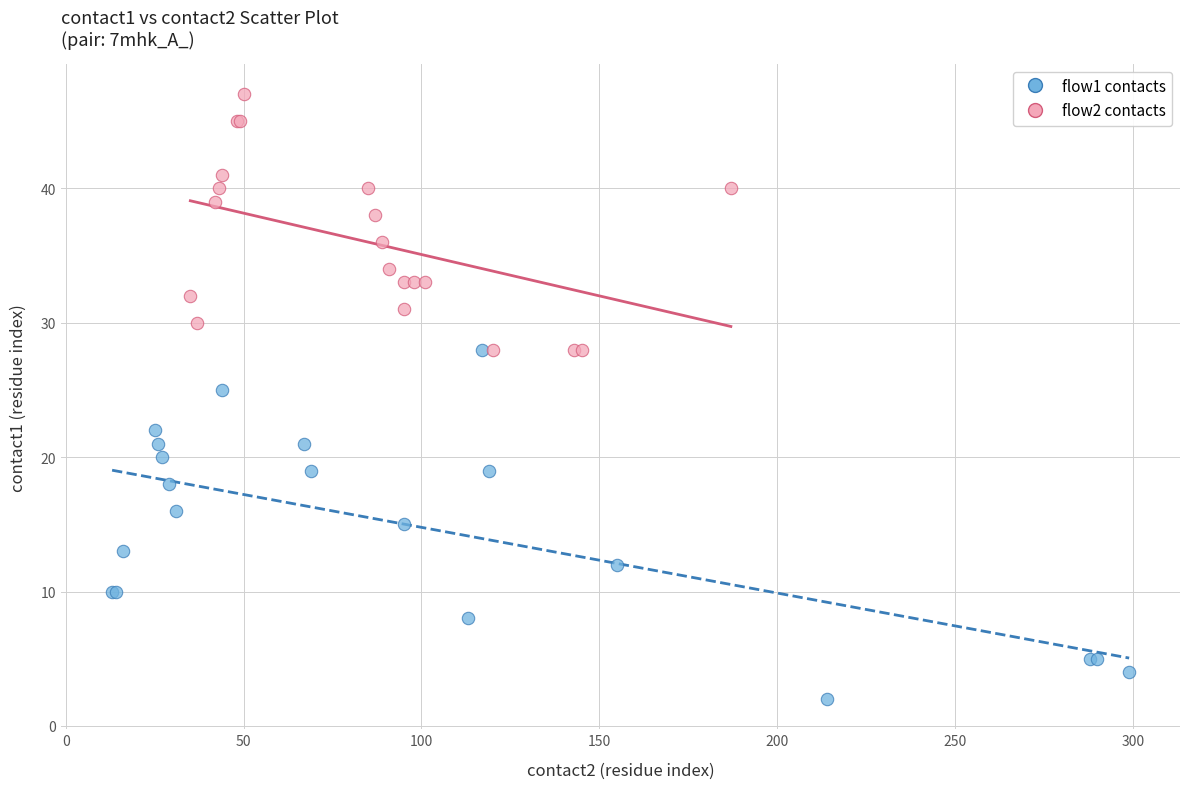

Which series contains the highest Y value?

flow2 contacts